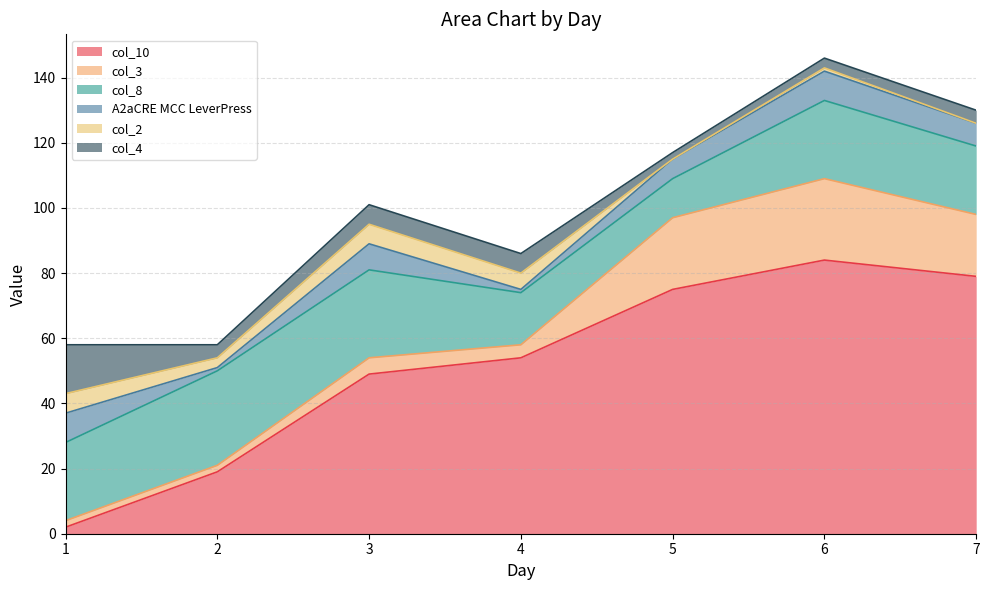

What is the difference between the maximum and minimum values in the A2aCRE MCC LeverPress series?

8